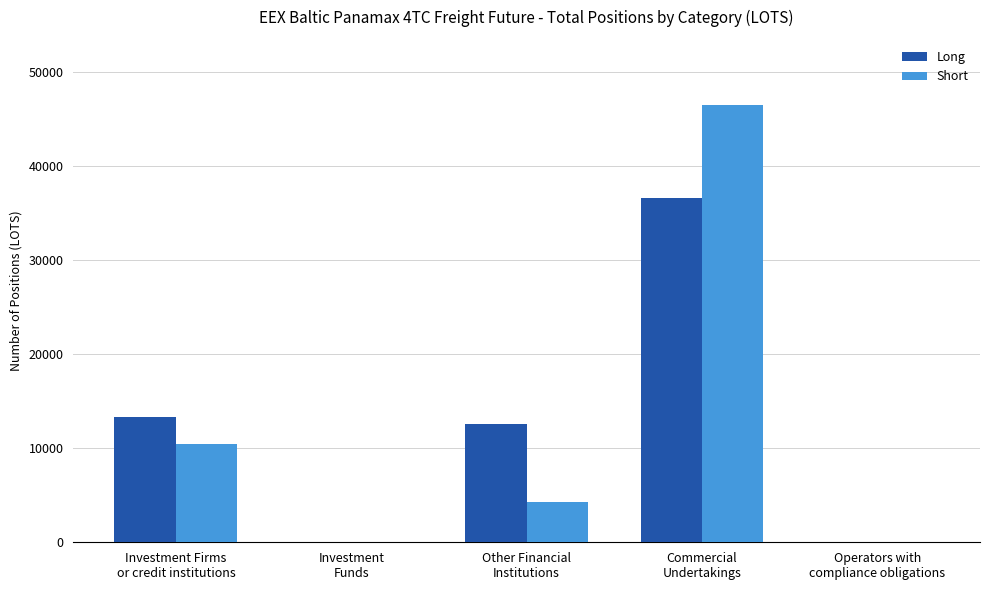

Count the number of data series in this chart.

2